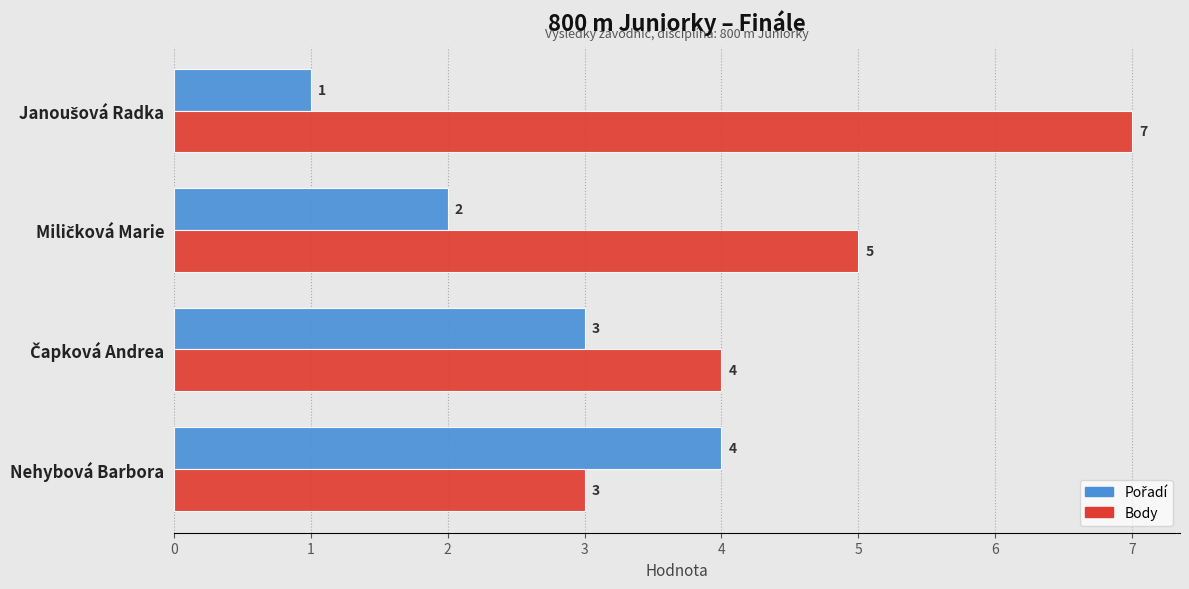

What is the difference between the maximum and minimum values in the Body series?

4